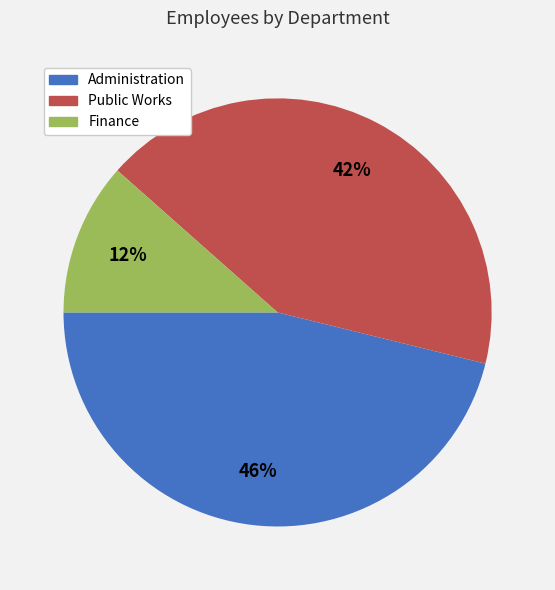

What is the ratio of the value at Public Works to the value at Administration?

0.9